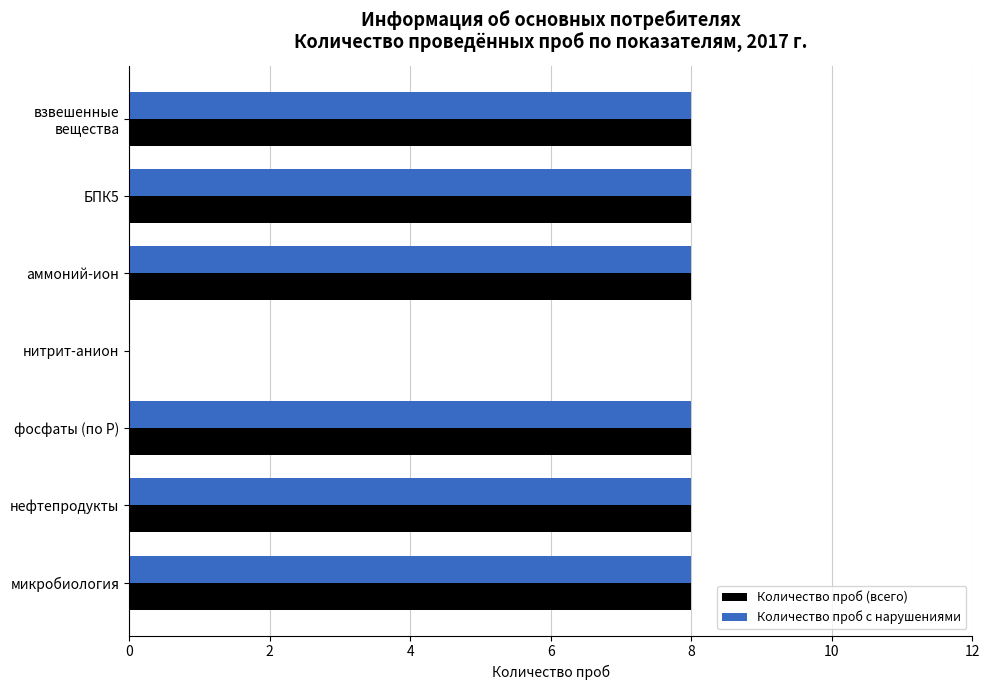

What is the greatest value displayed?

8